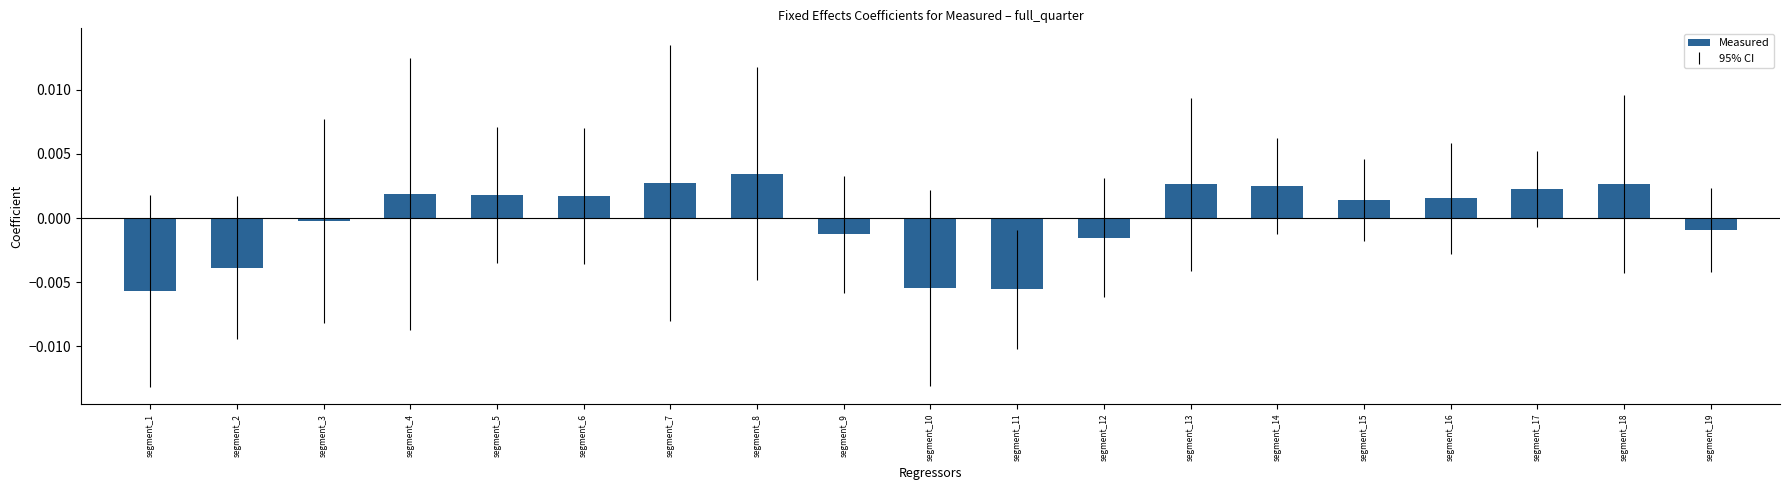

Are the bars grouped side by side (vs. stacked)?

No